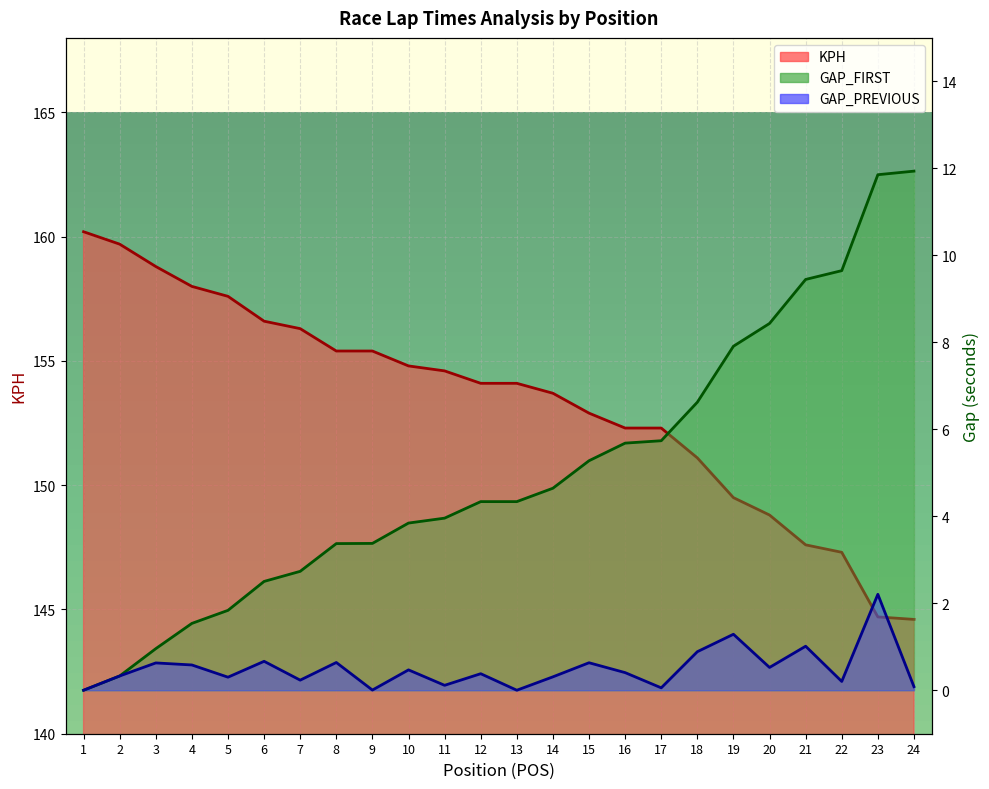

Where is GAP_FIRST nearest to the value 5?

15